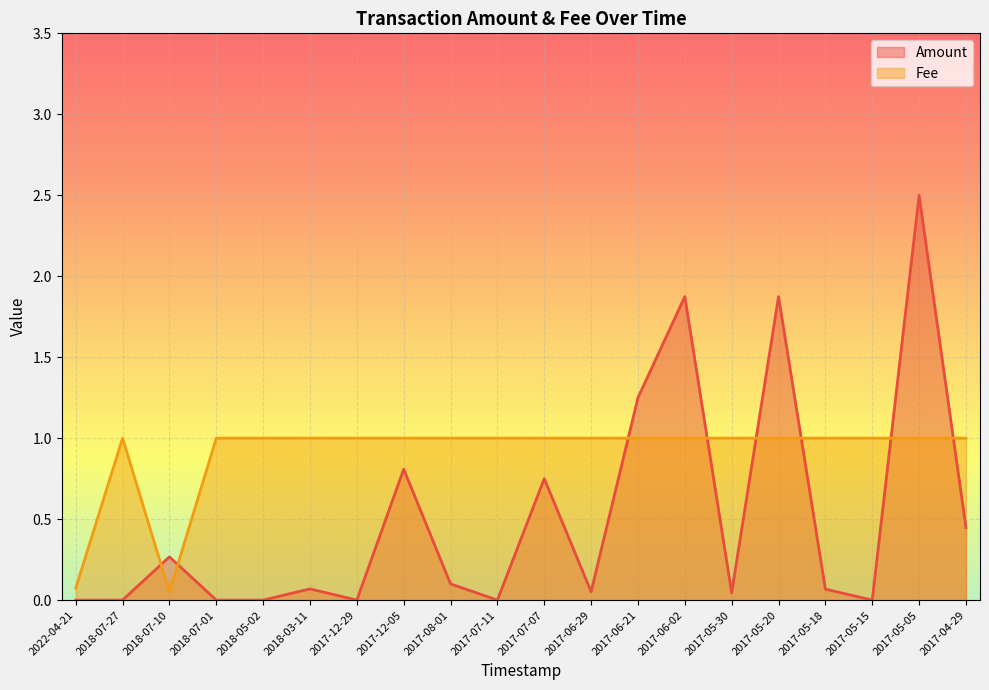

List the series in order of their peak value, highest first.

Amount, Fee